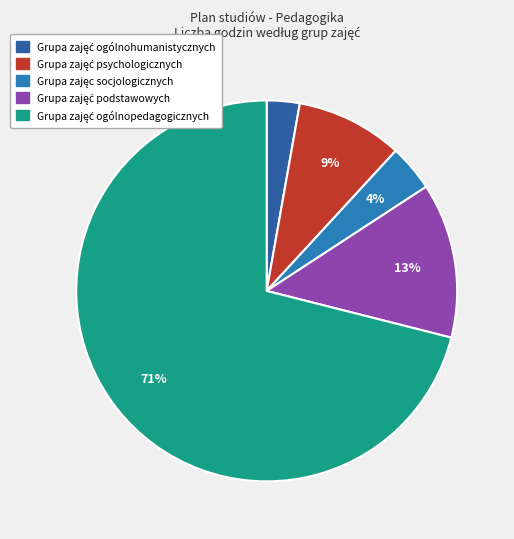

How many segments does this pie chart have?

5